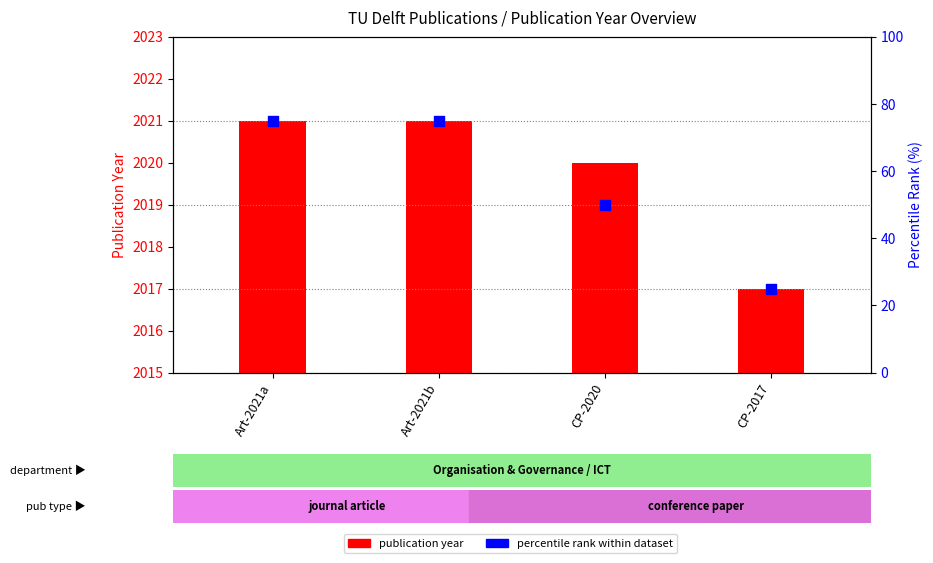

What are all the series names shown in the legend?

publication year, percentile rank within dataset